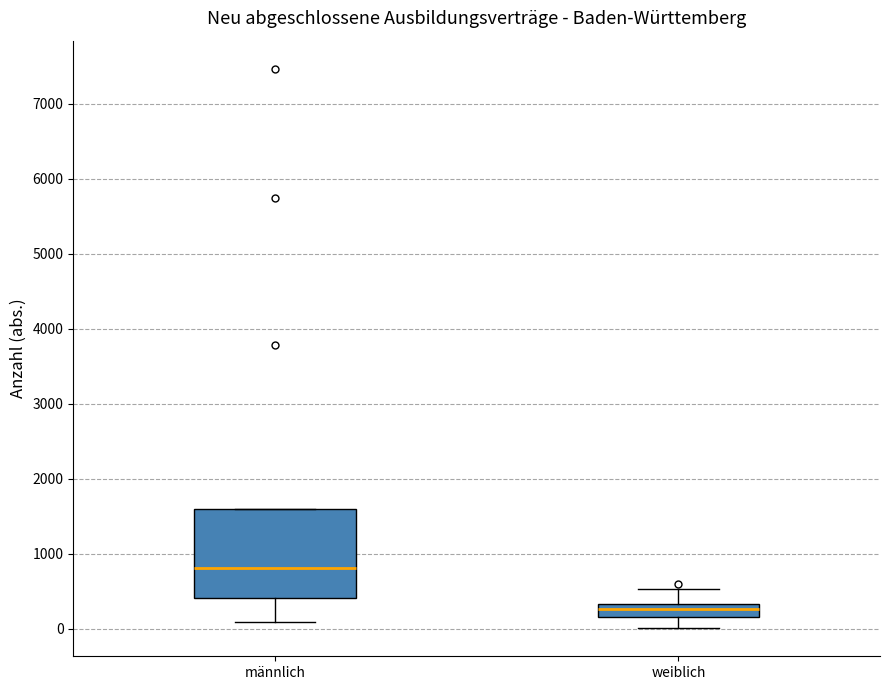

Reading left to right, transcribe this box plot: for each box, give where its median line is, the range the box spans, and where its two whiskers end, as read against the y-axis. The values are not printed on the chart, so give them approximately, as read against the axis.

männlich: median 800, box 400 to 1600, whiskers 100 to 1600
weiblich: median 300 (inside the box), box 200 to 300, whiskers 0 to 500